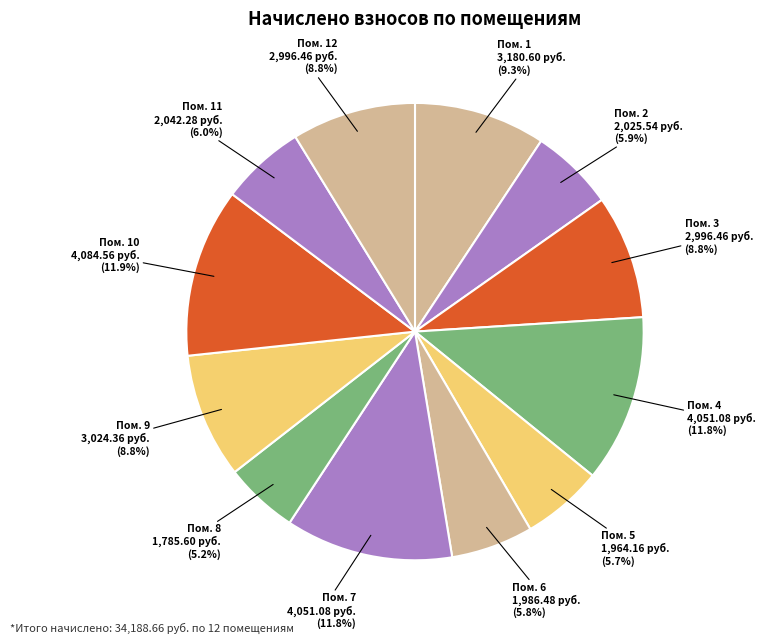

Count the number of slices in the pie.

12